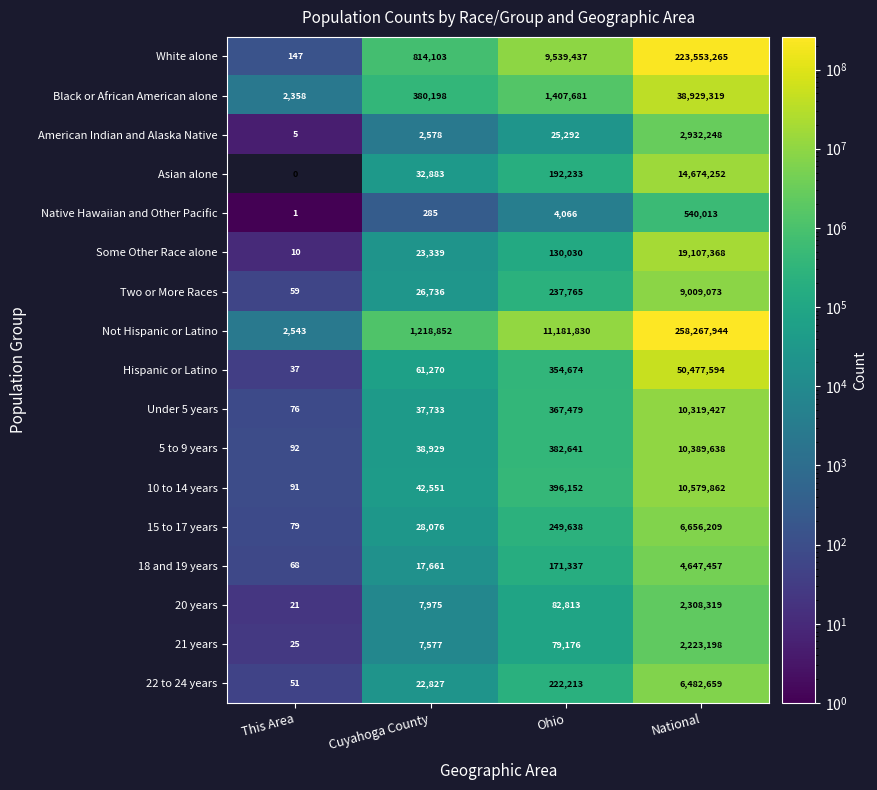

What is the maximum value shown in the chart?

258267944